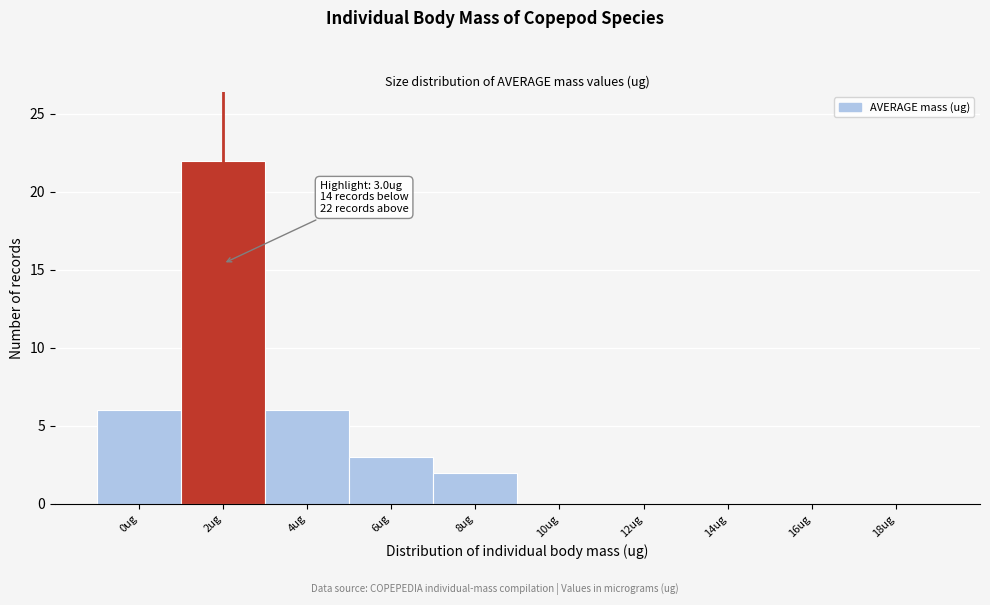

Reading left to right, extract all data points from this chart.

0ug=6	2ug=22	4ug=6	6ug=3	8ug=2	10ug=0	12ug=0	14ug=0	16ug=0	18ug=0